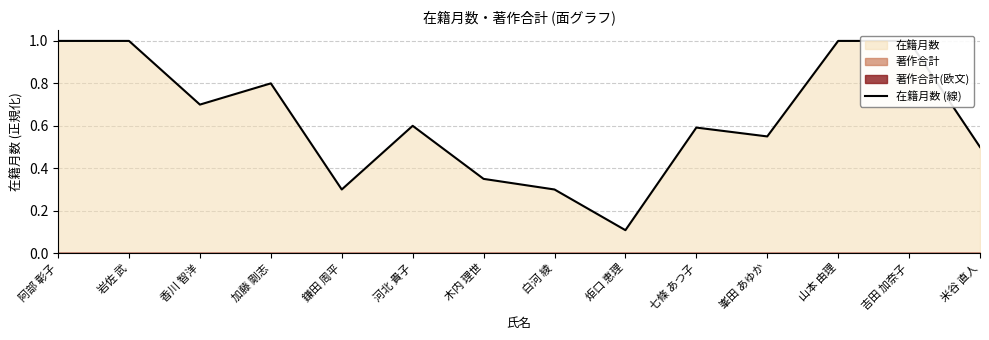

Where is the first local minimum?

香川 智洋